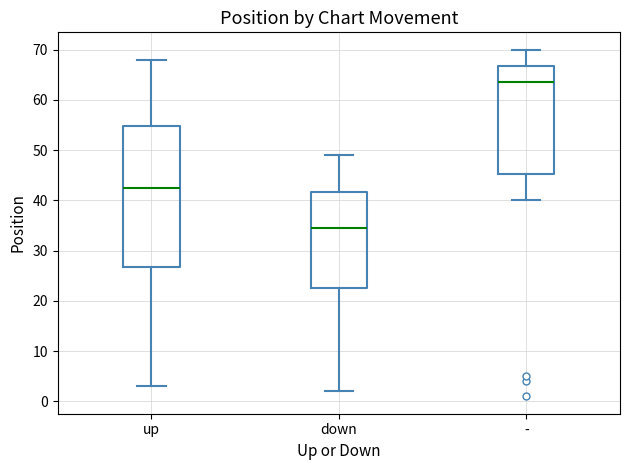

Where does the median line of the box for - sit on the y-axis? The values are not printed on the chart, so give them approximately, as read against the axis.

64